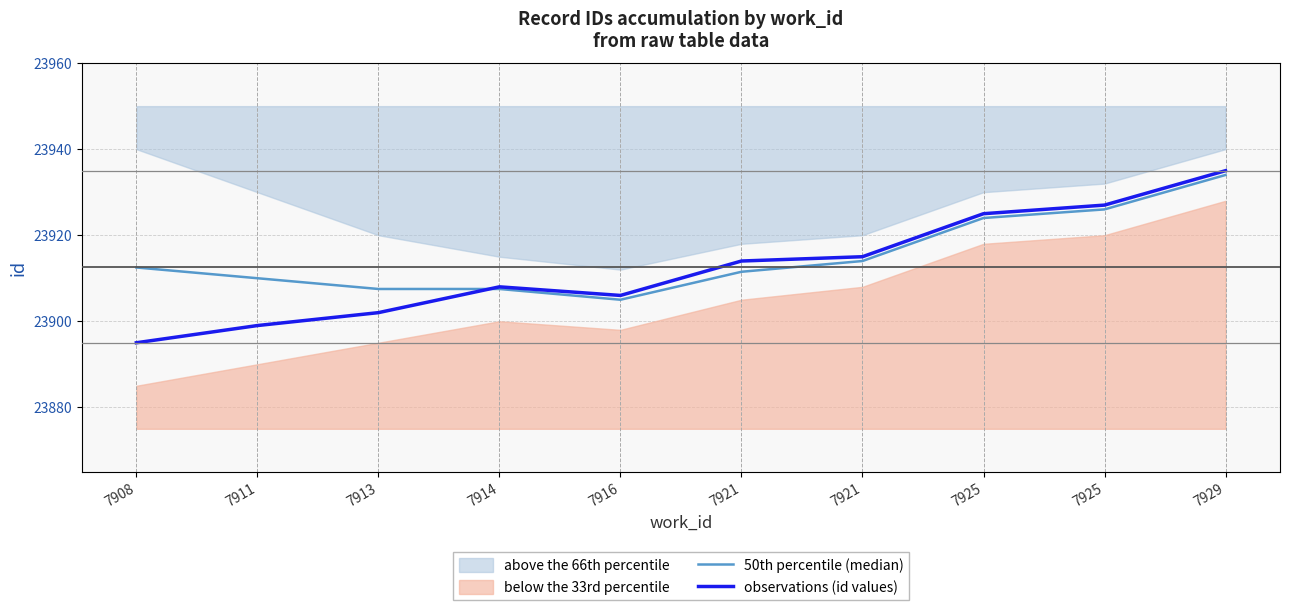

What is the difference between the second highest and minimum values in the 50th percentile (median) series?

21.0